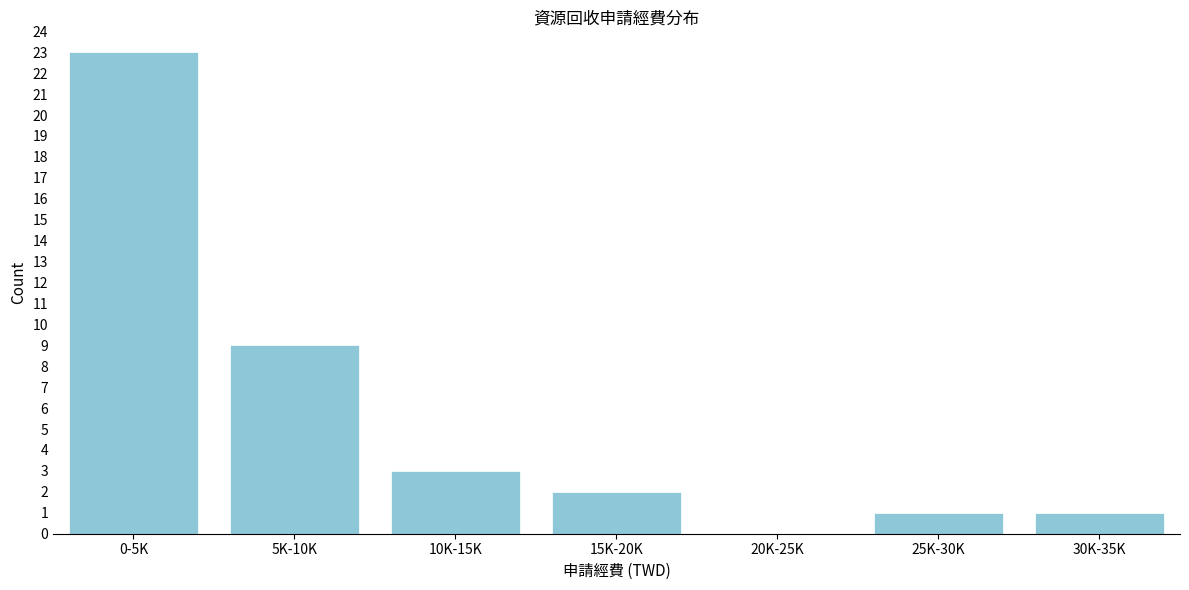

Reading left to right, extract all data points from this chart.

0-5K=23	5K-10K=9	10K-15K=3	15K-20K=2	20K-25K=0	25K-30K=1	30K-35K=1